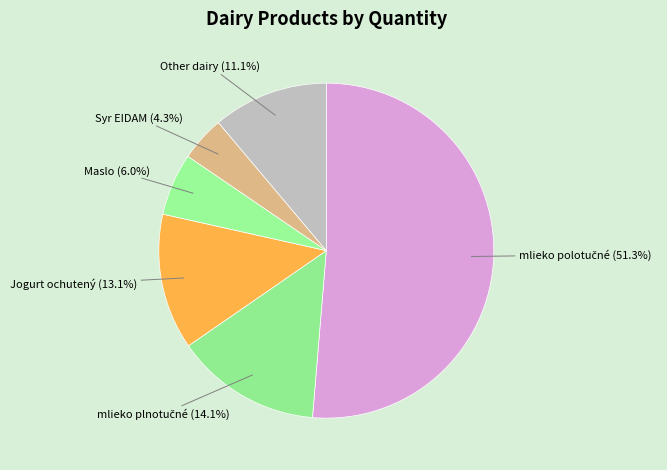

What is the ratio of the value at Maslo to the value at Syr EIDAM?

1.4